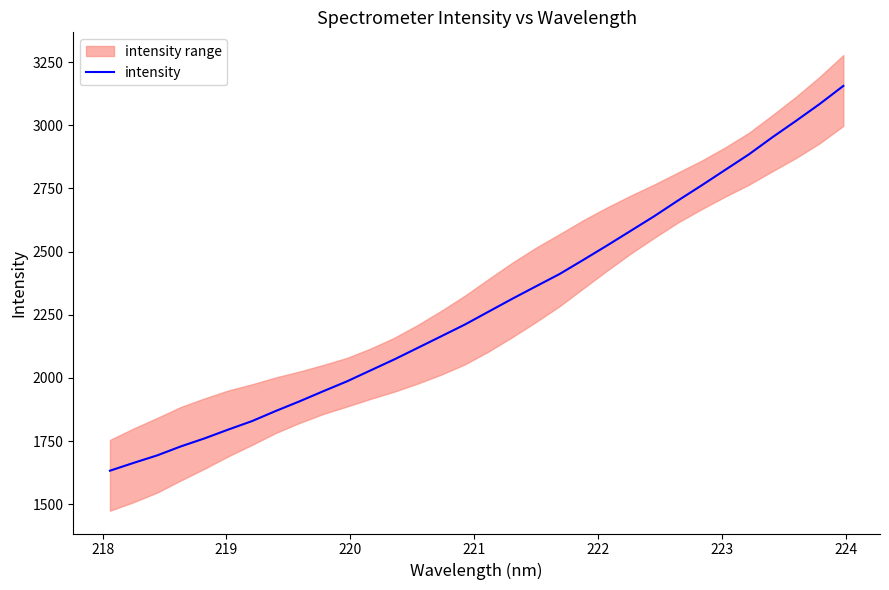

What is the minimum value for intensity?

1633.1